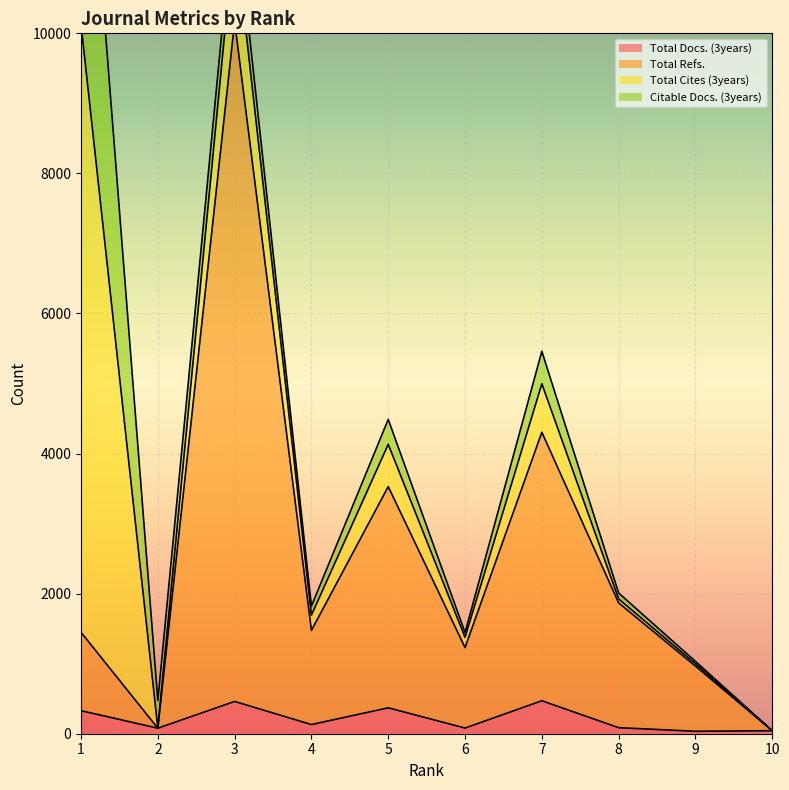

How many interior local peaks does the Total Refs. series have?

3